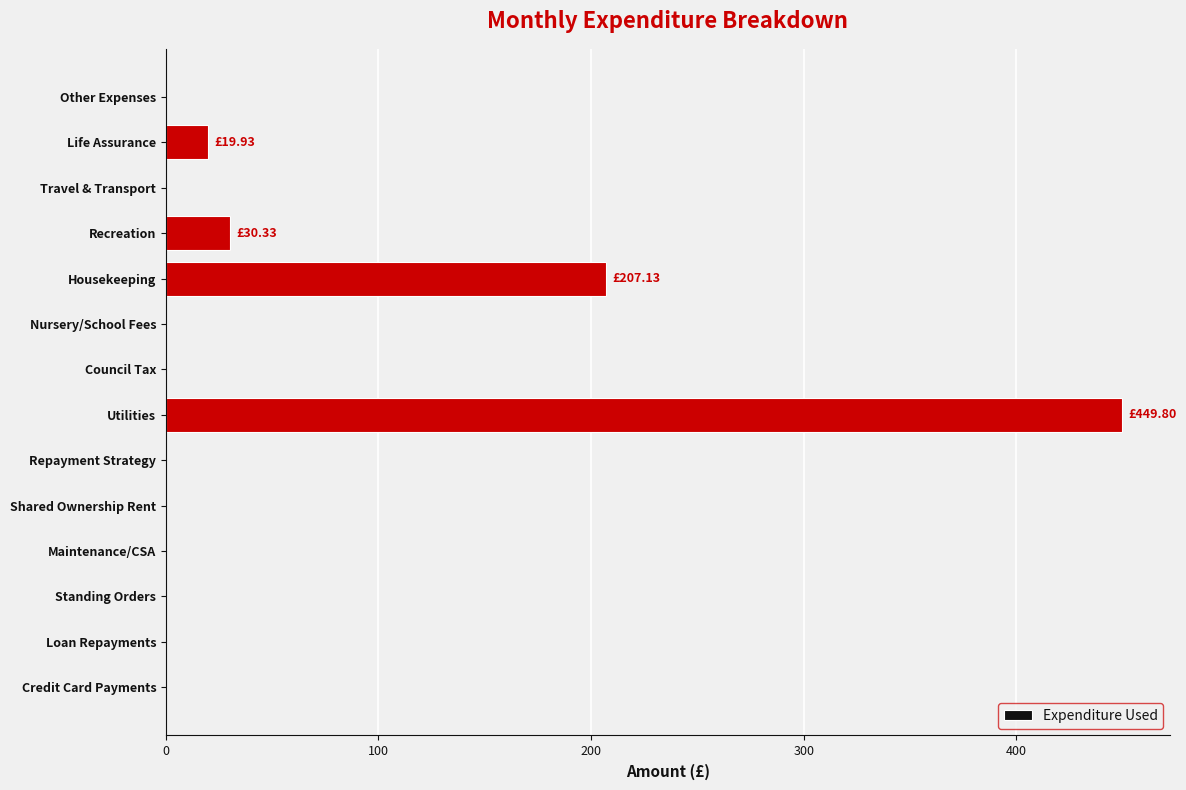

At which label is the value closest to 224?

Housekeeping